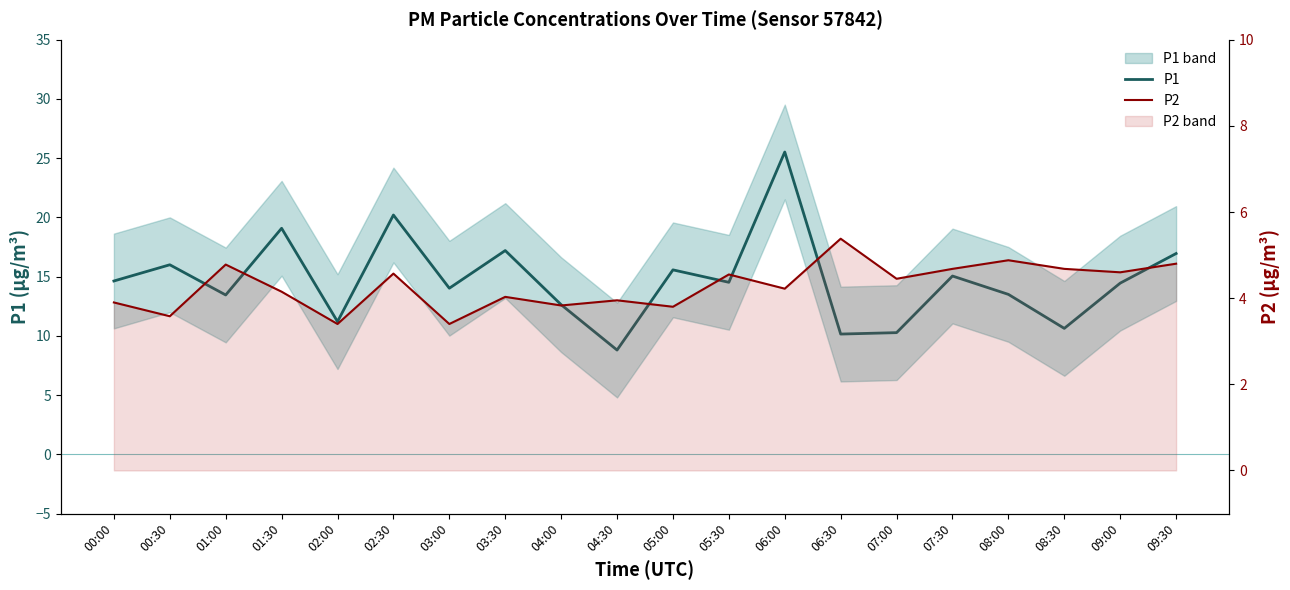

At how many categories does at least one series exceed 8?

20